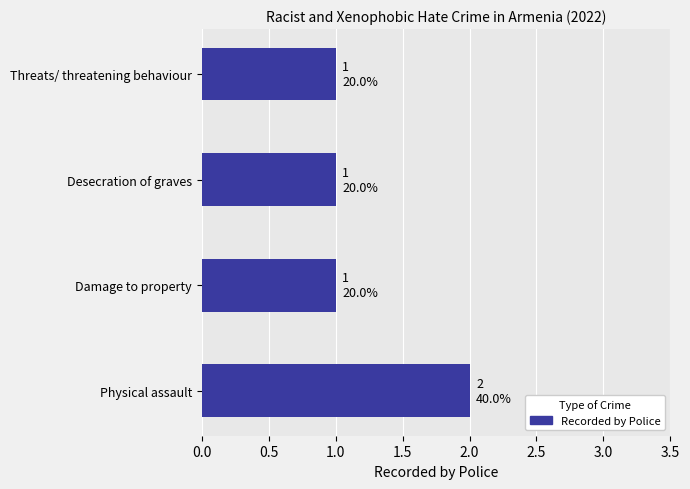

Which category has the highest value across all series?

Physical assault